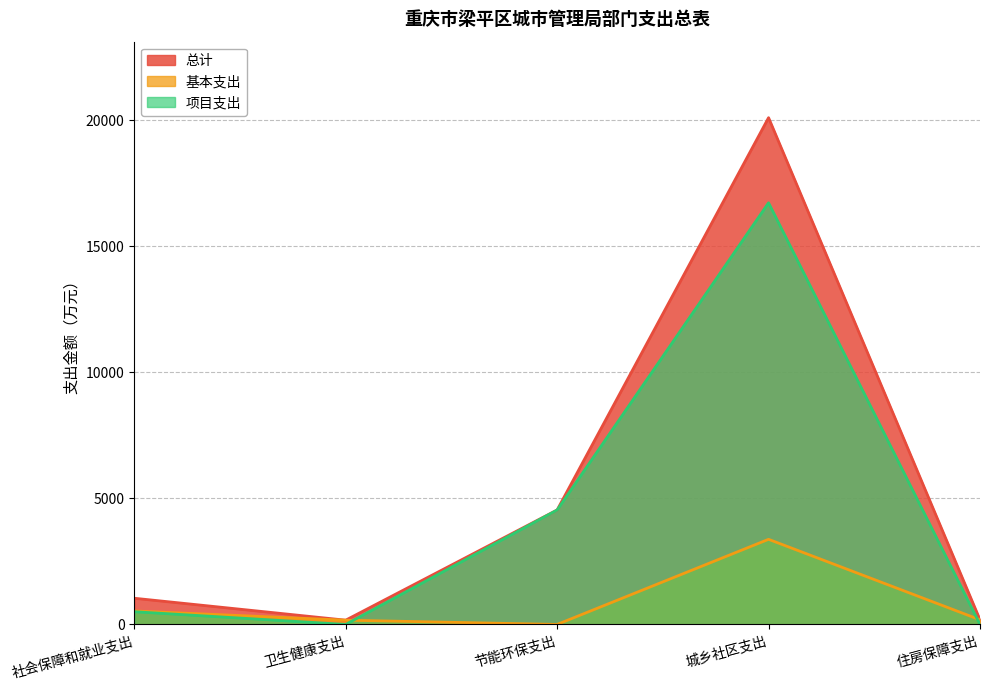

Which series changed the most between 社会保障和就业支出 and 卫生健康支出?

总计